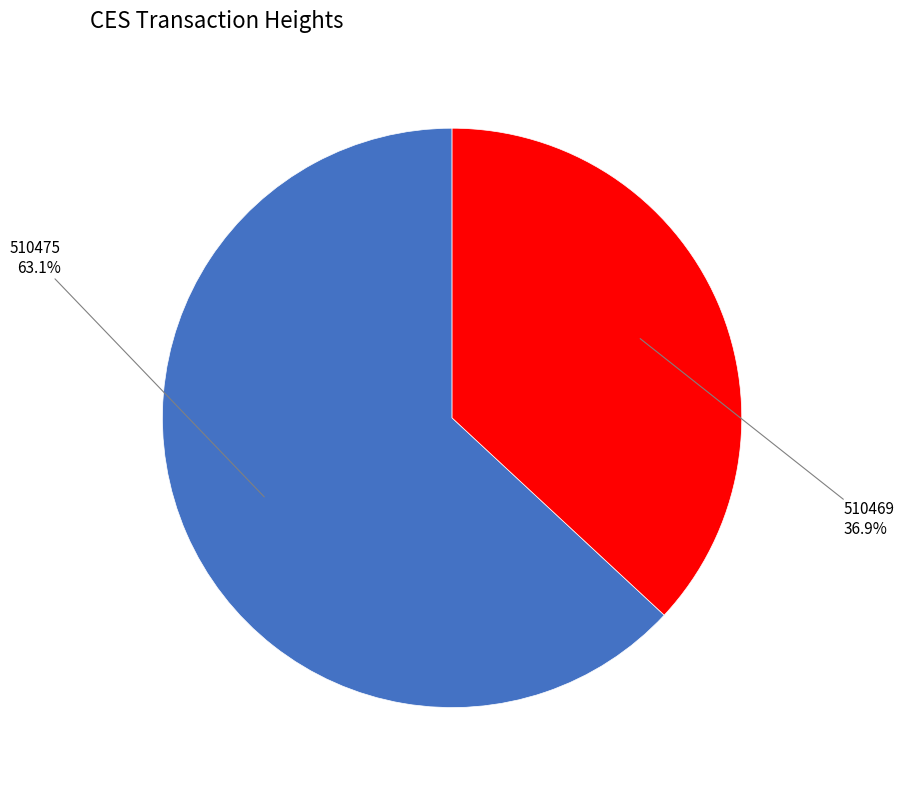

Which slice represents more than half of the pie?

510475